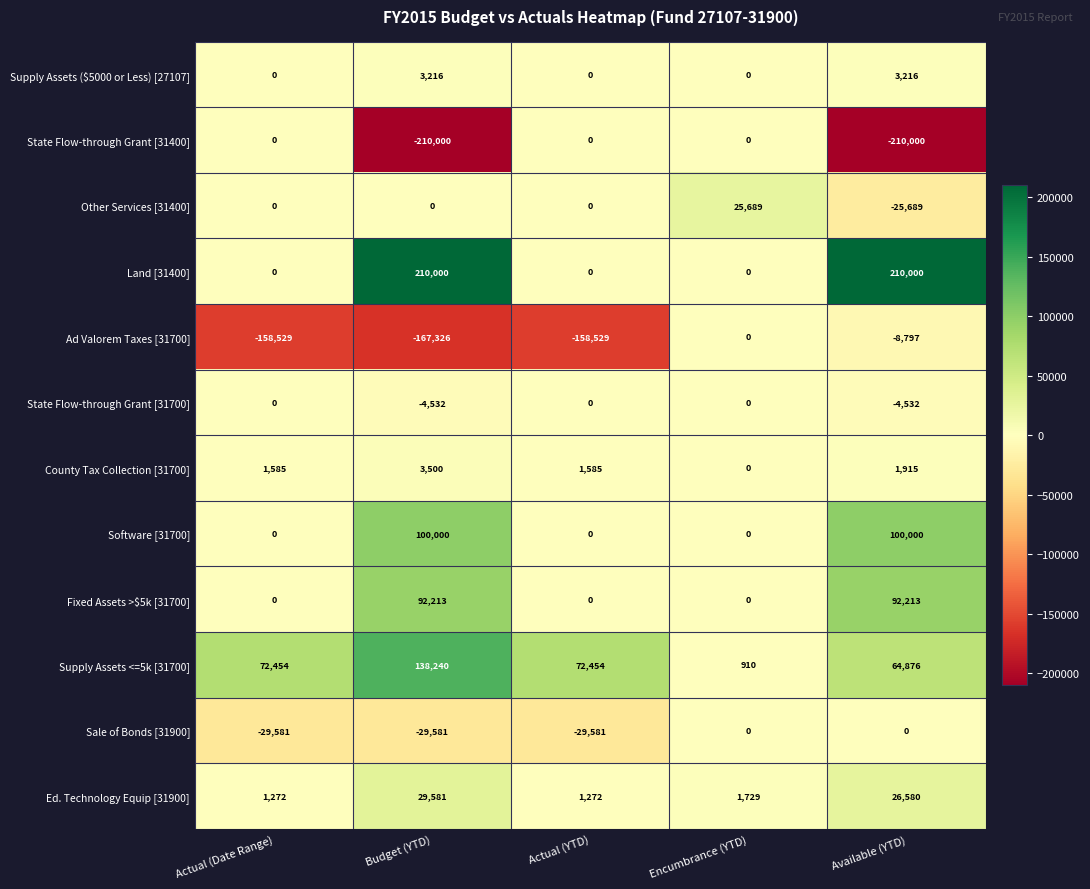

What is the average value of the Ed. Technology Equip [31900] series?

12087